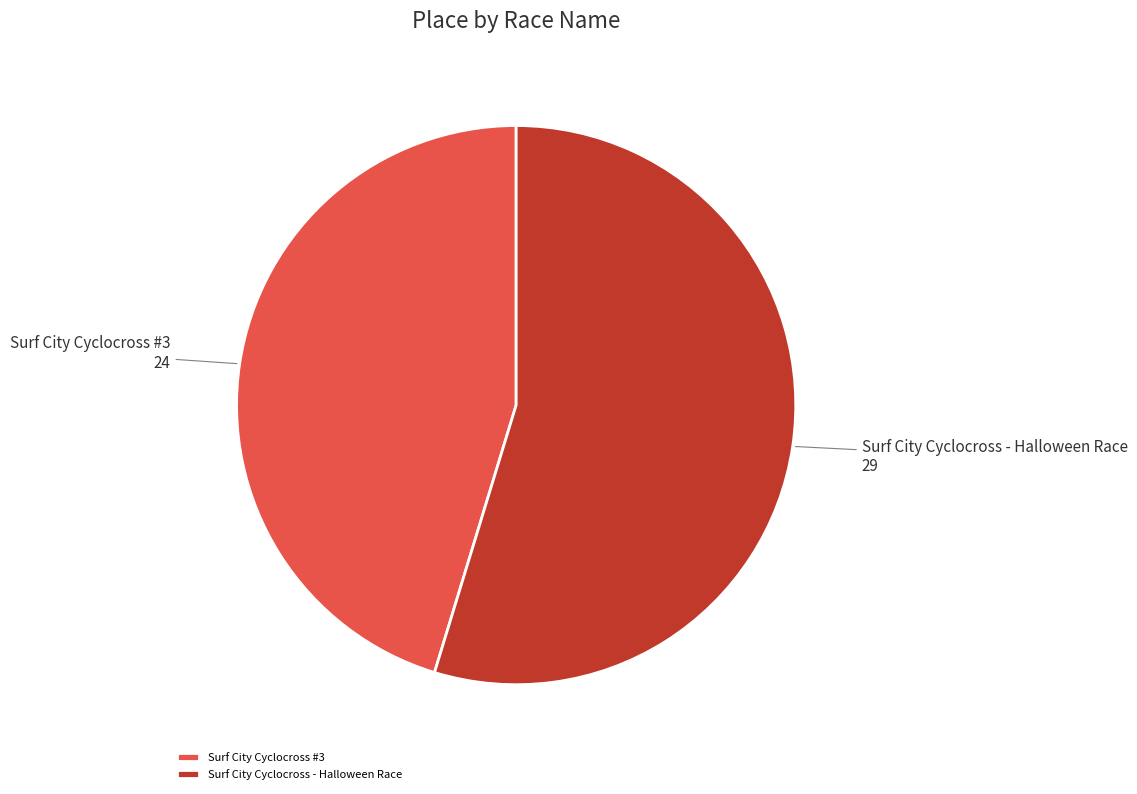

Is there any slice that represents more than half of the pie?

Yes